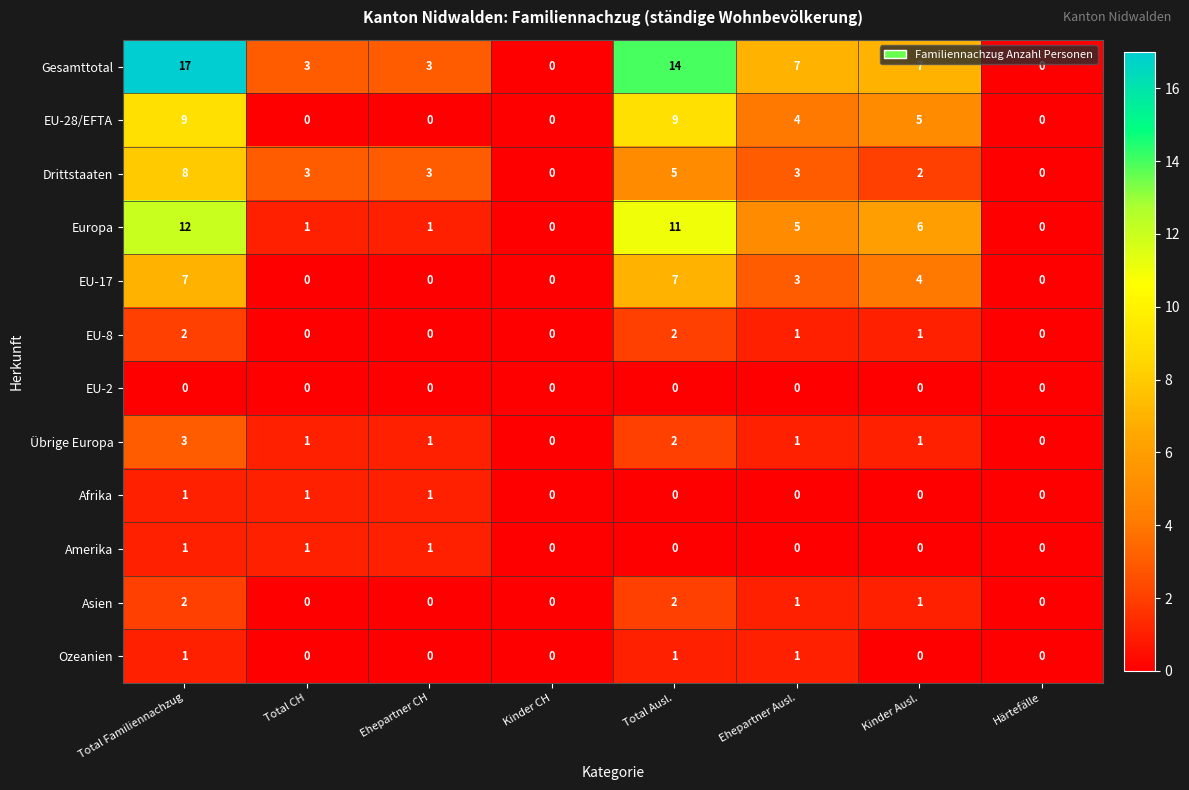

What is the highest value of the EU-28/EFTA series?

9